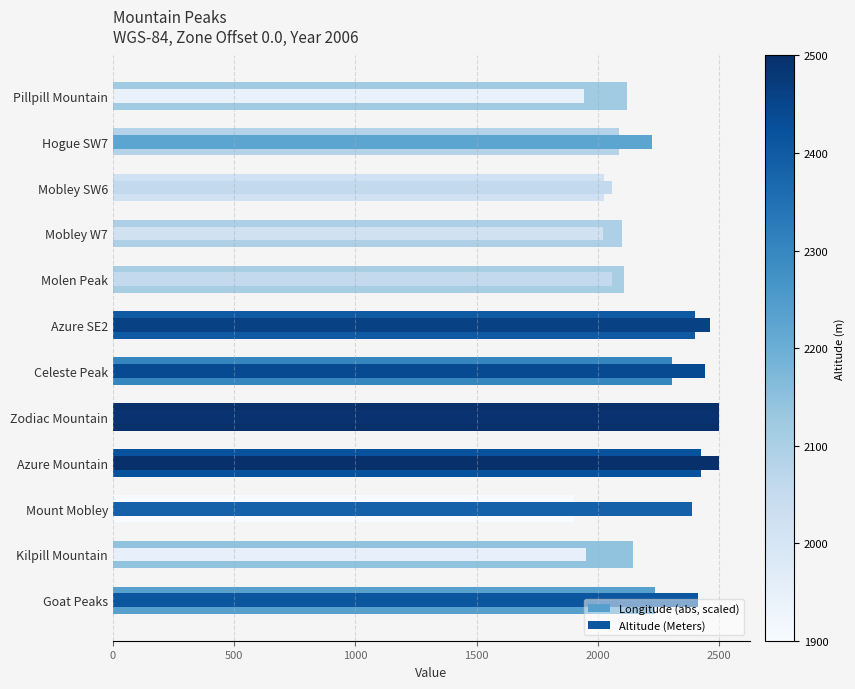

Which series has the largest total across all categories?

Altitude (Meters)